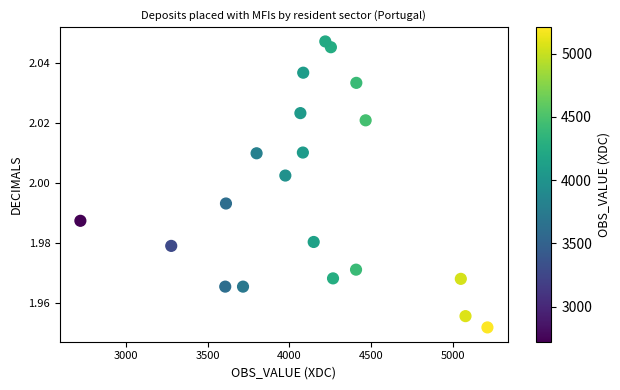

What is the range of X values (max minus min)?

2486.8